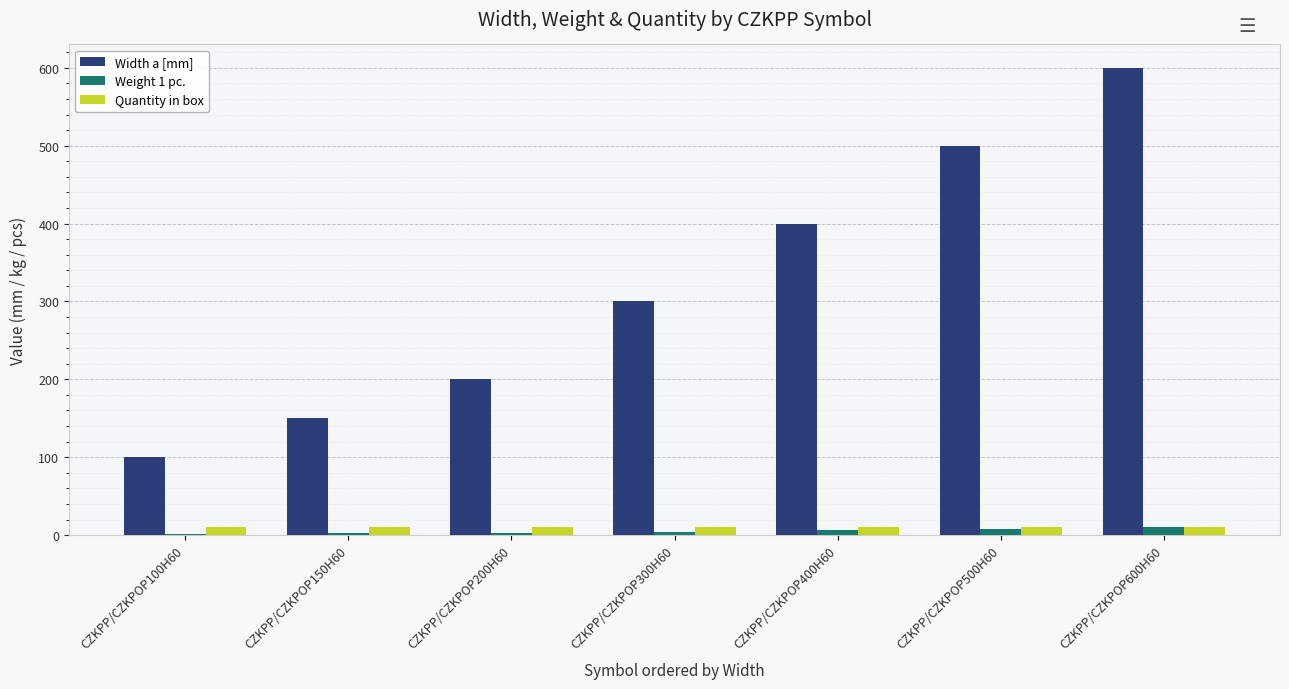

At which label is Width a [mm] closest to 350?

CZKPP/CZKPOP300H60